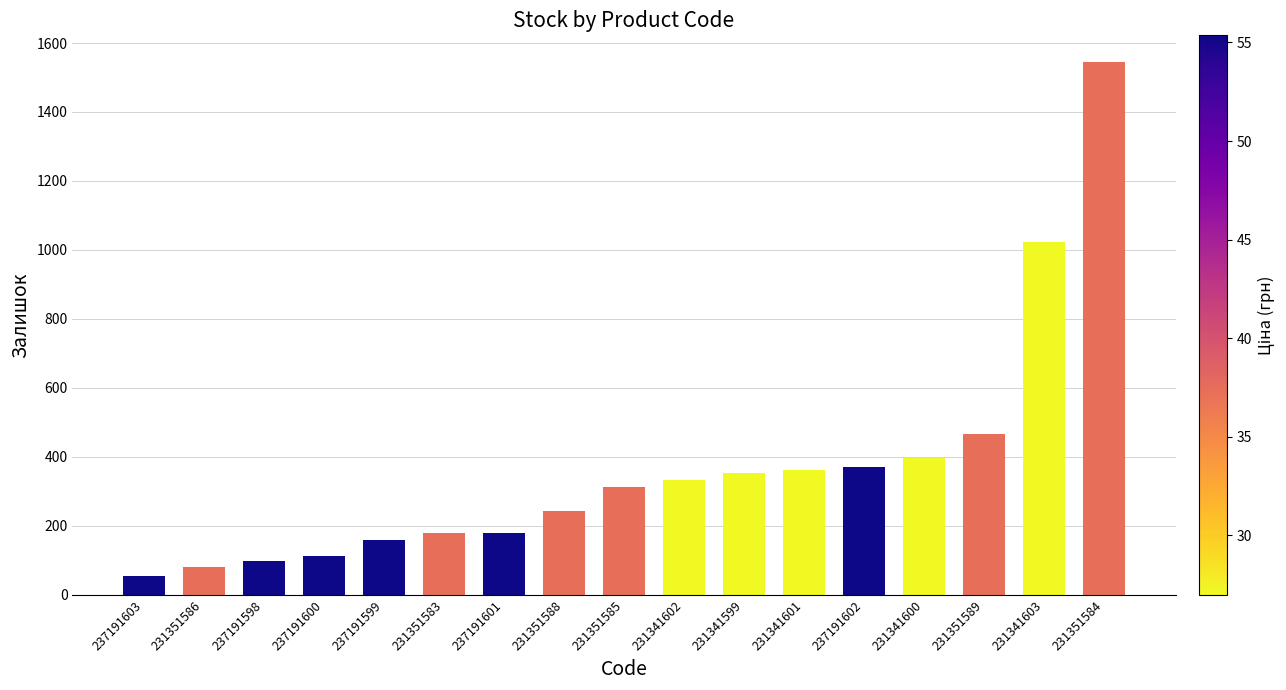

Which category has the highest value across all series?

231351584